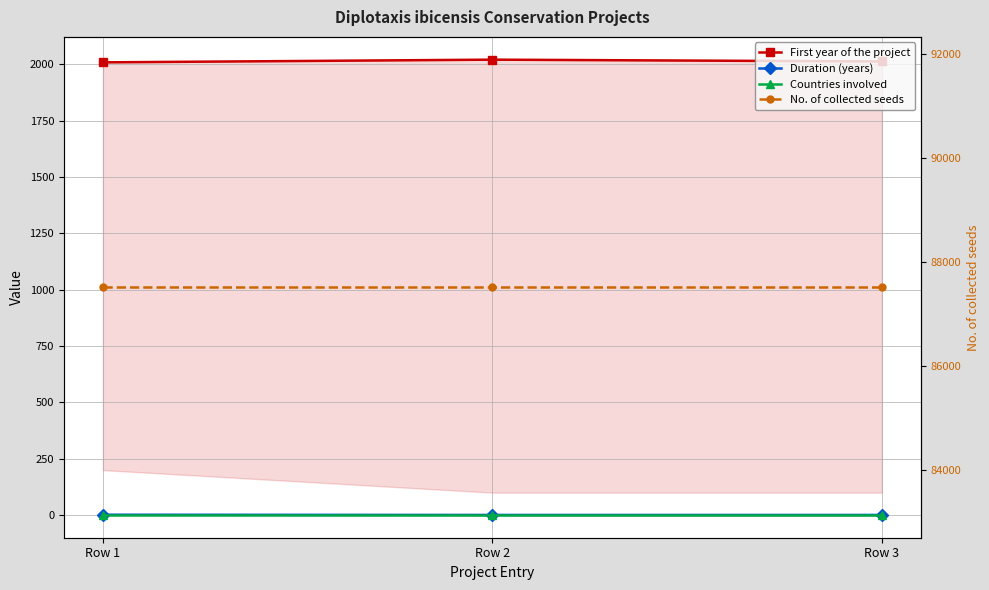

Reading right to left, transcribe all the data shown in this chart.

First year of the project: Row 3=2013	Row 2=2021	Row 1=2009
Duration (years): Row 3=1	Row 2=1	Row 1=2
Countries involved: Row 3=1	Row 2=1	Row 1=1
No. of collected seeds: Row 3=87507	Row 2=87507	Row 1=87507